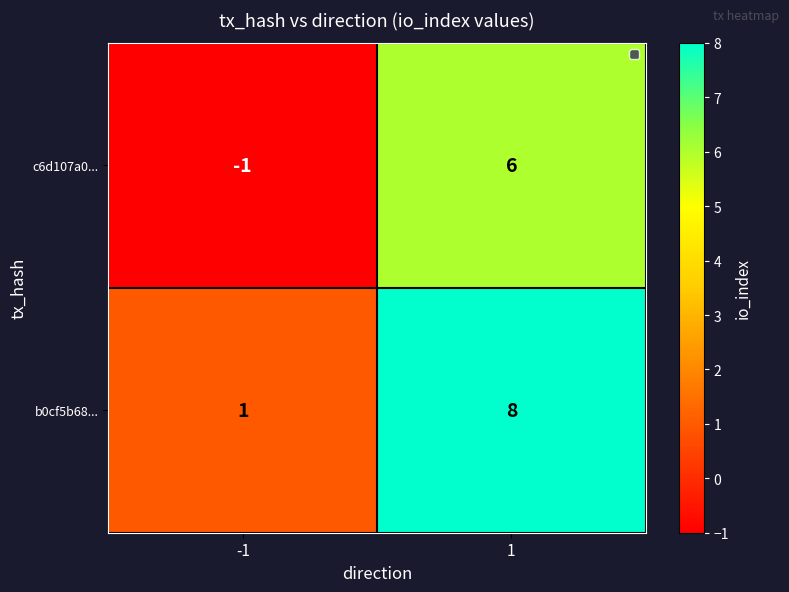

The value of c6d107a0... at -1 is -1. True or false?

True